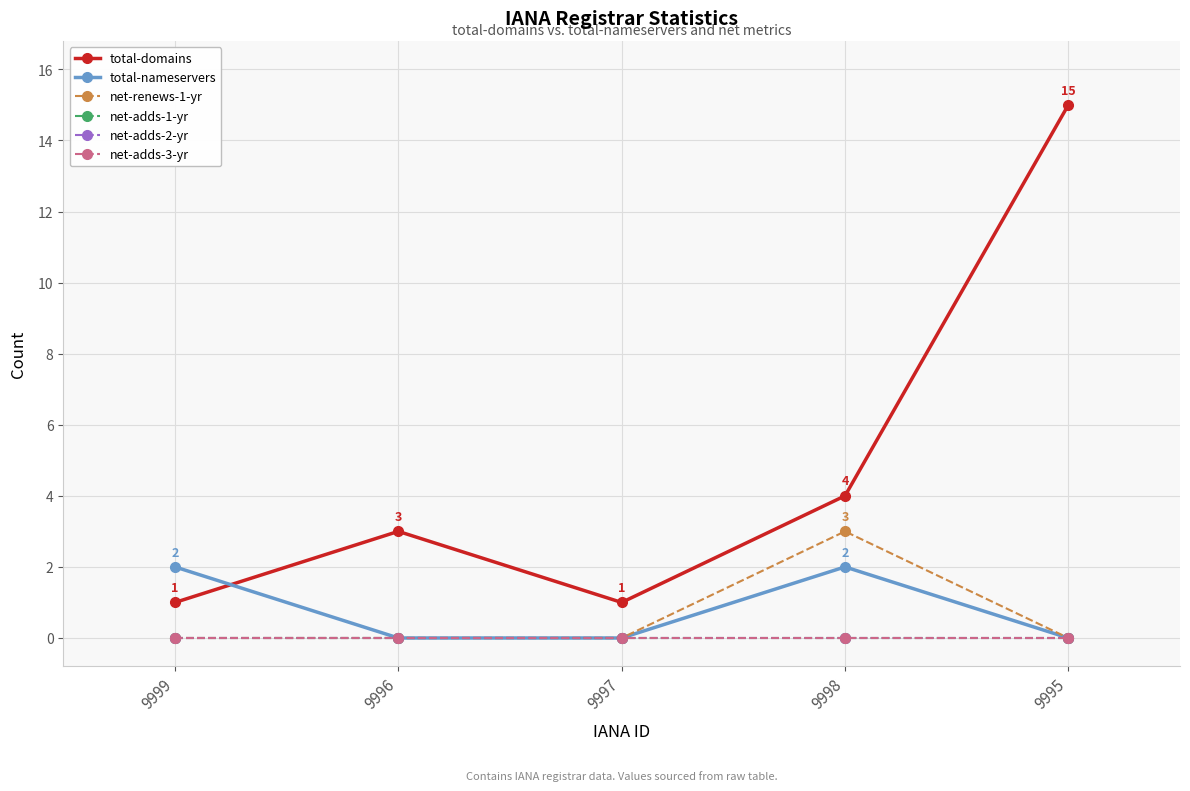

What are all the series names shown in the legend?

total-domains, total-nameservers, net-renews-1-yr, net-adds-1-yr, net-adds-2-yr, net-adds-3-yr